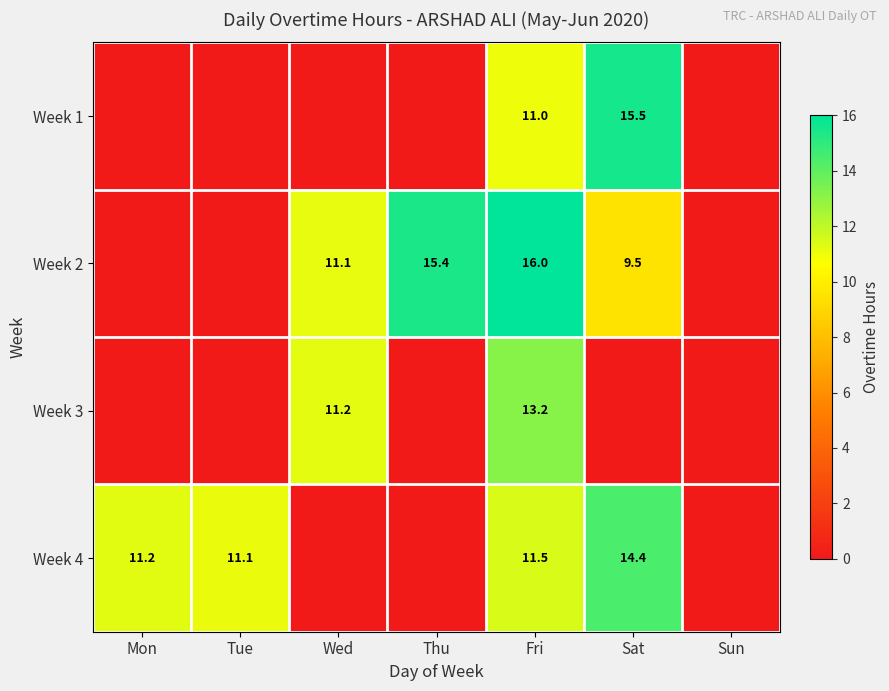

What is the sum of the Week 3 values at Wed and Fri?

24.4